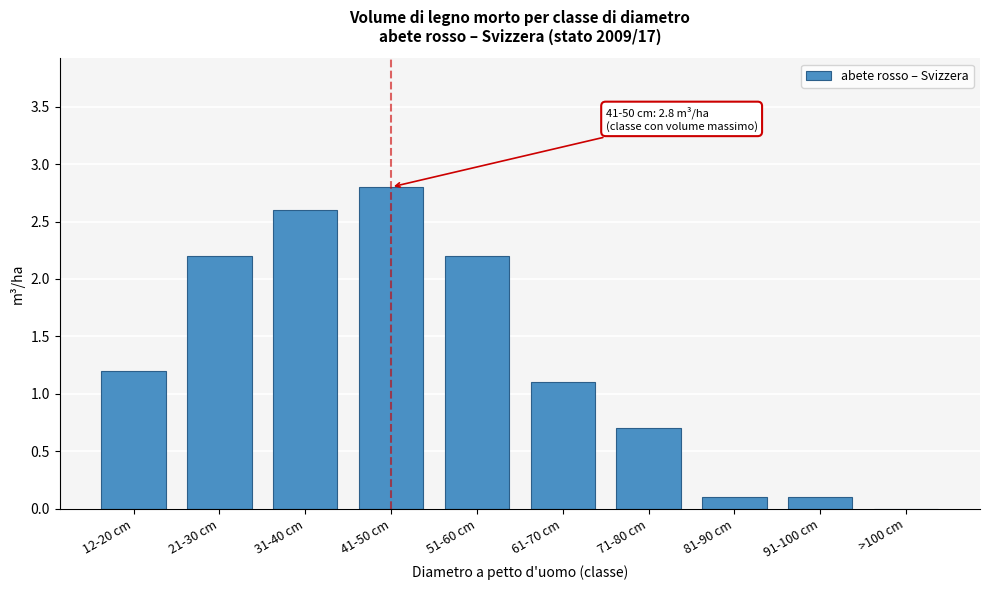

Reading left to right, what are all the values shown in this chart?

12-20 cm=1.2	21-30 cm=2.2	31-40 cm=2.6	41-50 cm=2.8	51-60 cm=2.2	61-70 cm=1.1	71-80 cm=0.7	81-90 cm=0.1	91-100 cm=0.1	>100 cm=0.0